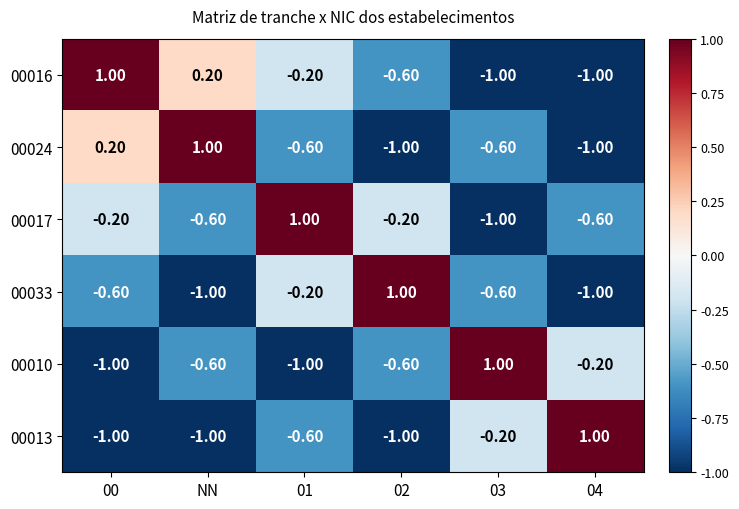

What is the average value of the 00024 series?

-0.3